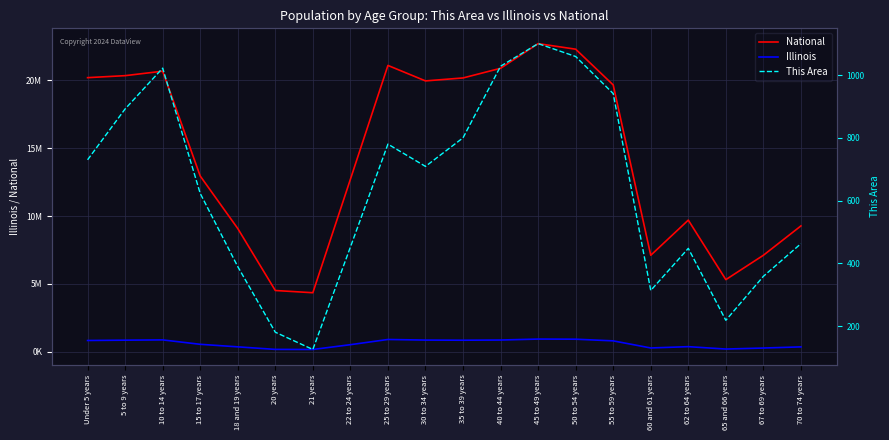

Reading left to right, extract all data points from this chart.

National: Under 5 years=20201362	5 to 9 years=20348657	10 to 14 years=20677194	15 to 17 years=12954254	18 and 19 years=9086089	20 years=4519129	21 years=4354294	22 to 24 years=12712576	25 to 29 years=21101849	30 to 34 years=19962099	35 to 39 years=20179642	40 to 44 years=20890964	45 to 49 years=22708591	50 to 54 years=22298125	55 to 59 years=19664805	60 and 61 years=7113727	62 to 64 years=9704197	65 and 66 years=5319902	67 to 69 years=7115361	70 to 74 years=9278166
Illinois: Under 5 years=835577	5 to 9 years=859405	10 to 14 years=879448	15 to 17 years=554749	18 and 19 years=367343	20 years=179613	21 years=172795	22 to 24 years=526556	25 to 29 years=910273	30 to 34 years=865684	35 to 39 years=855790	40 to 44 years=870100	45 to 49 years=940094	50 to 54 years=930785	55 to 59 years=807778	60 and 61 years=284180	62 to 64 years=381249	65 and 66 years=205270	67 to 69 years=279790	70 to 74 years=364475
This Area: Under 5 years=730	5 to 9 years=892	10 to 14 years=1022	15 to 17 years=623	18 and 19 years=390	20 years=181	21 years=126	22 to 24 years=452	25 to 29 years=780	30 to 34 years=709	35 to 39 years=800	40 to 44 years=1028	45 to 49 years=1100	50 to 54 years=1059	55 to 59 years=941	60 and 61 years=314	62 to 64 years=448	65 and 66 years=219	67 to 69 years=359	70 to 74 years=463